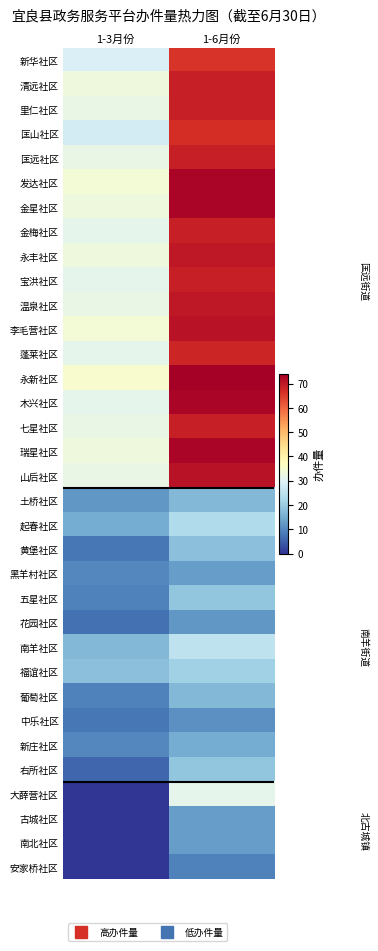

Reading left to right, transcribe all the data shown in this chart.

新华社区: 1-3月份=29	1-6月份=66
清远社区: 1-3月份=33	1-6月份=69
里仁社区: 1-3月份=32	1-6月份=69
匡山社区: 1-3月份=28	1-6月份=67
匡远社区: 1-3月份=32	1-6月份=69
发达社区: 1-3月份=34	1-6月份=73
金星社区: 1-3月份=33	1-6月份=73
金梅社区: 1-3月份=31	1-6月份=69
永丰社区: 1-3月份=33	1-6月份=70
宝洪社区: 1-3月份=31	1-6月份=69
温泉社区: 1-3月份=32	1-6月份=70
李毛营社区: 1-3月份=34	1-6月份=71
蓬莱社区: 1-3月份=31	1-6月份=68
永新社区: 1-3月份=35	1-6月份=74
木兴社区: 1-3月份=31	1-6月份=73
七星社区: 1-3月份=32	1-6月份=69
瑞星社区: 1-3月份=33	1-6月份=73
山后社区: 1-3月份=32	1-6月份=71
土桥社区: 1-3月份=12	1-6月份=17
起春社区: 1-3月份=15	1-6月份=23
黄堡社区: 1-3月份=8	1-6月份=18
黑羊村社区: 1-3月份=10	1-6月份=13
五星社区: 1-3月份=9	1-6月份=19
花园社区: 1-3月份=7	1-6月份=12
南羊社区: 1-3月份=17	1-6月份=25
福谊社区: 1-3月份=18	1-6月份=21
葡萄社区: 1-3月份=9	1-6月份=17
中乐社区: 1-3月份=8	1-6月份=11
新庄社区: 1-3月份=10	1-6月份=15
右所社区: 1-3月份=6	1-6月份=19
大薛营社区: 1-3月份=0	1-6月份=31
古城社区: 1-3月份=0	1-6月份=13
南北社区: 1-3月份=0	1-6月份=13
安家桥社区: 1-3月份=0	1-6月份=9